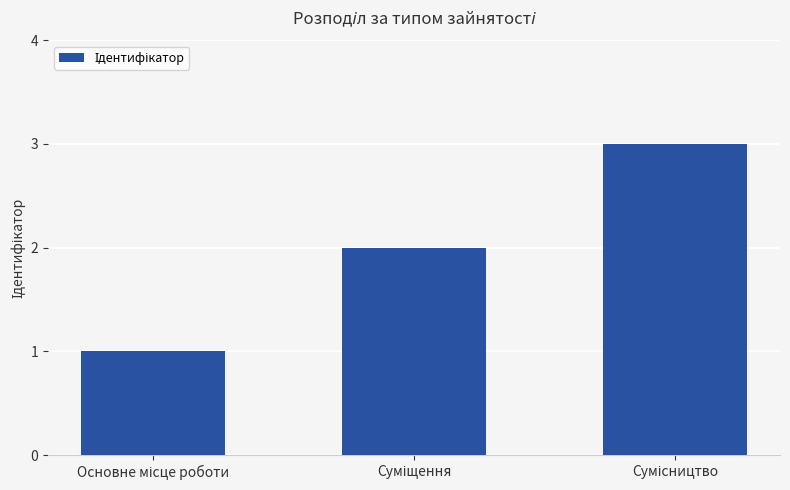

Are the bars horizontal?

No